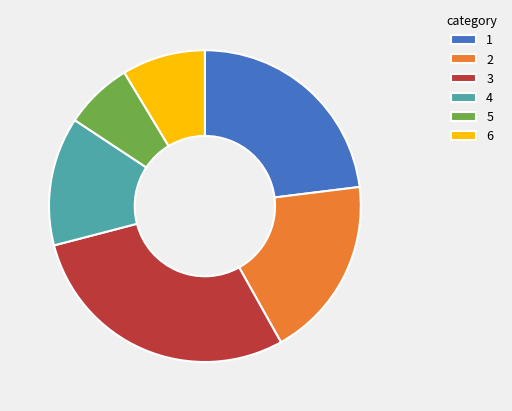

Which slice is the largest?

3